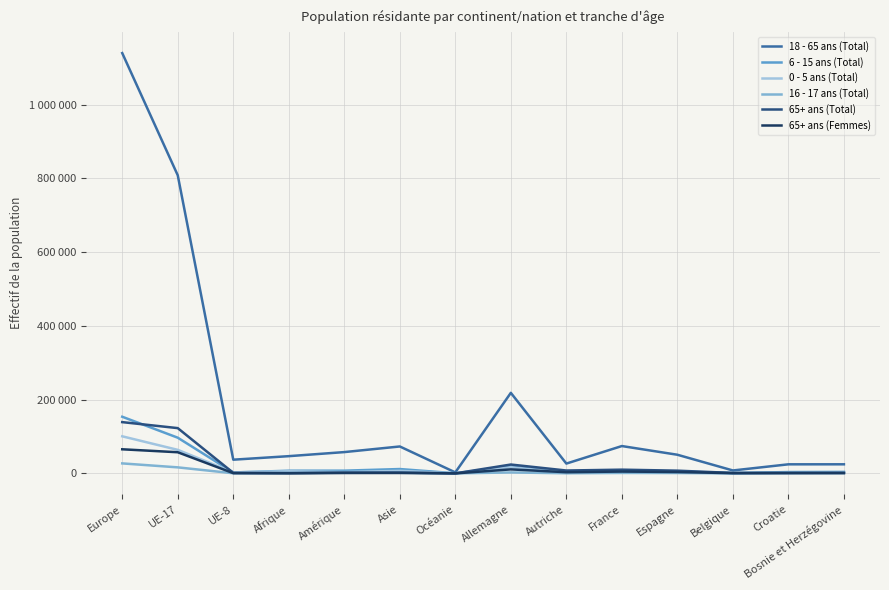

What value does the 18 - 65 ans (Total) series have at Afrique, to the nearest 10?

46780